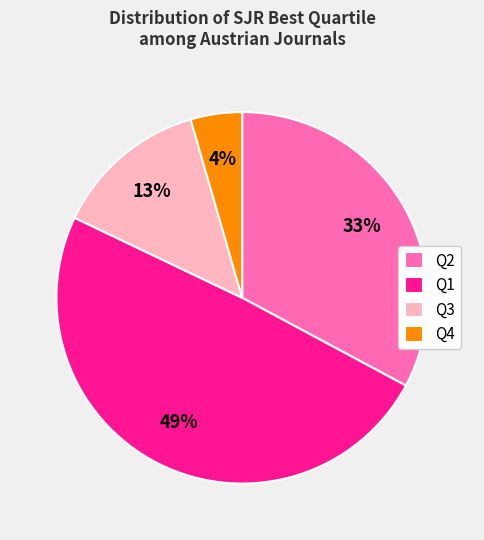

Combined, do Q4 and Q1 account for over 50%?

Yes